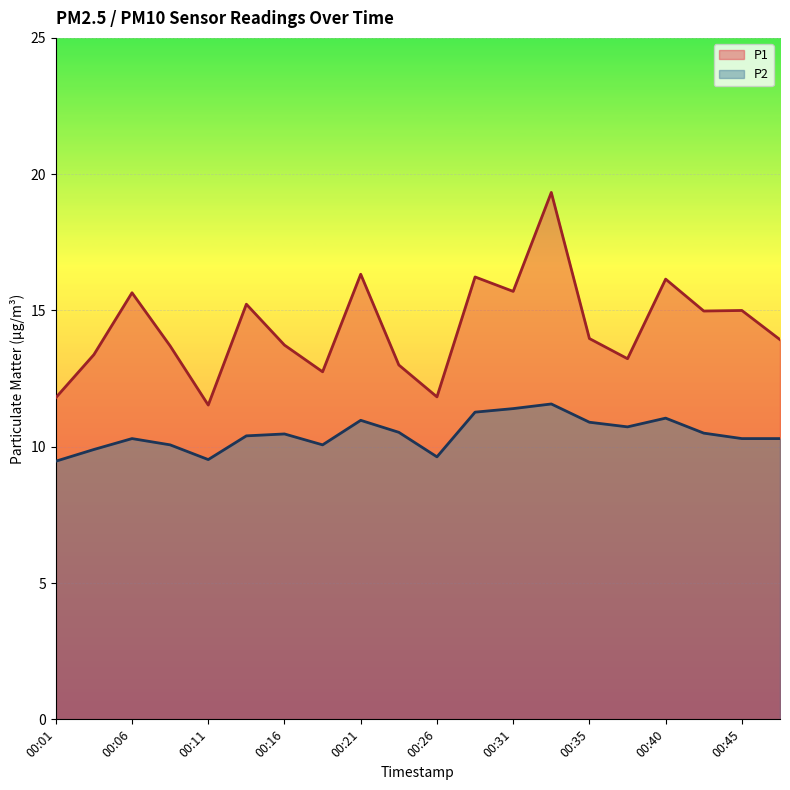

What is the difference between the maximum and minimum values in the P1 series?

7.8